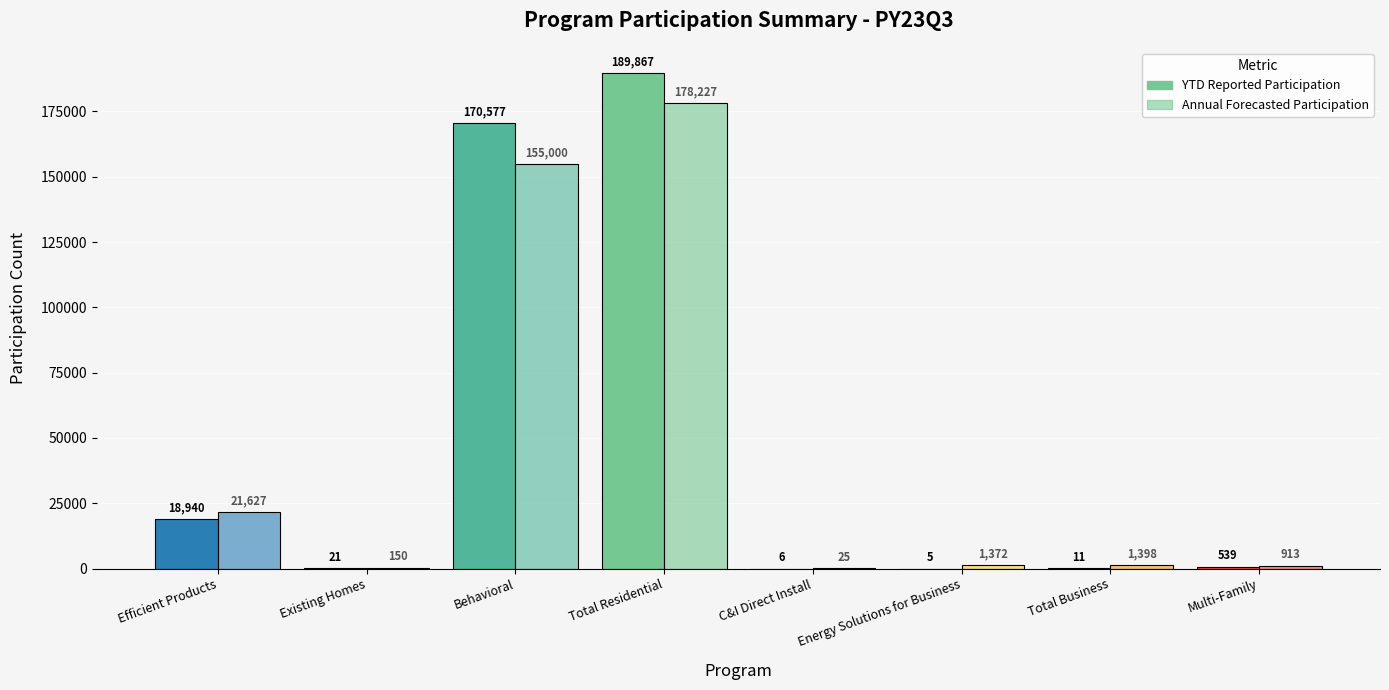

How many data points does each series have?

8